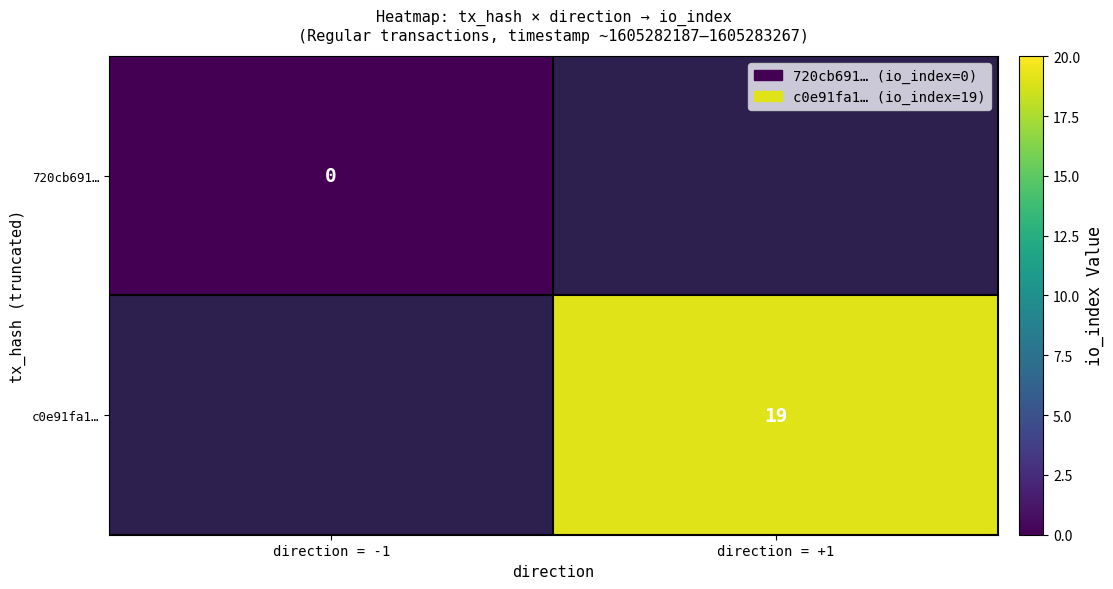

True or false: c0e91fa1… has a value of 27.4 at direction = +1.

False